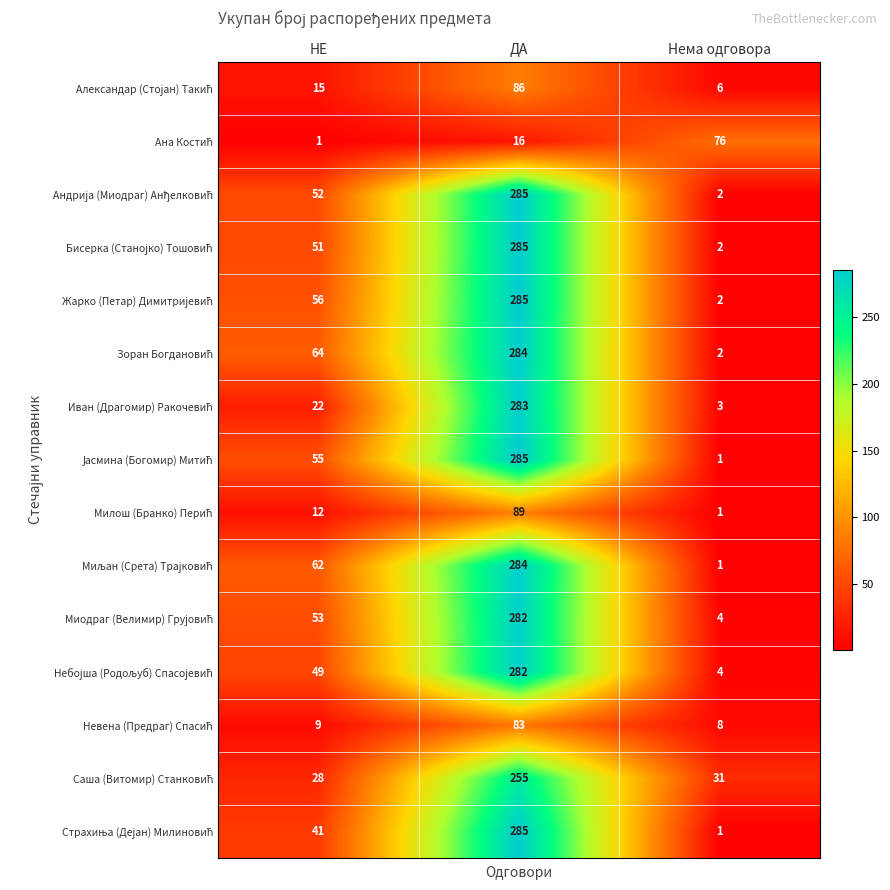

What is the total value across all series at ДА?

3369